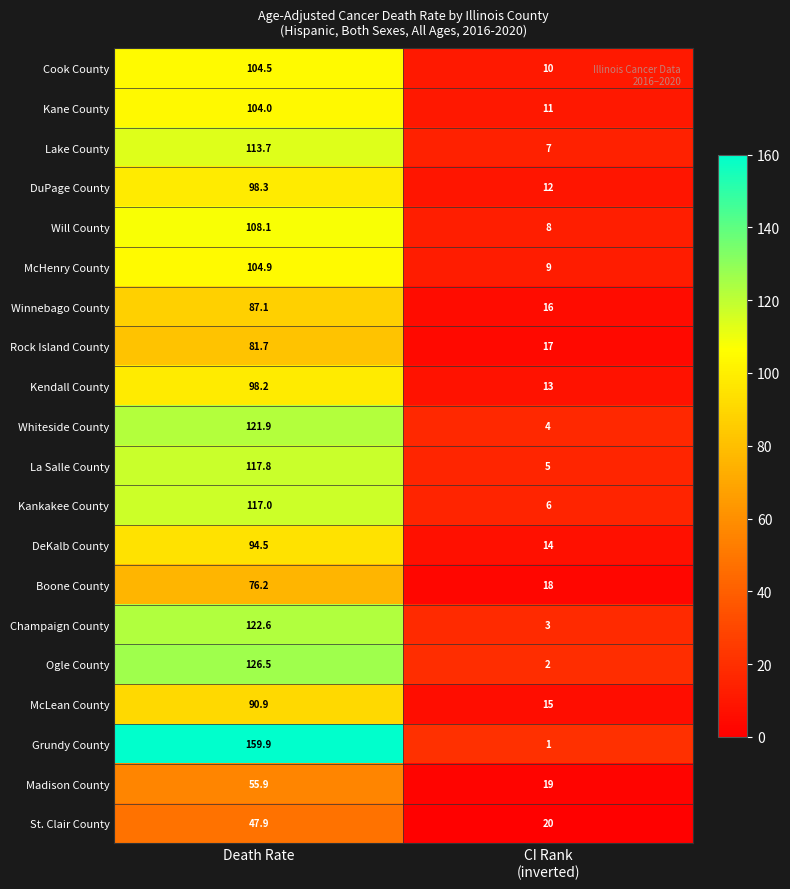

What is the difference between the highest and lowest values at Death Rate?

112.0